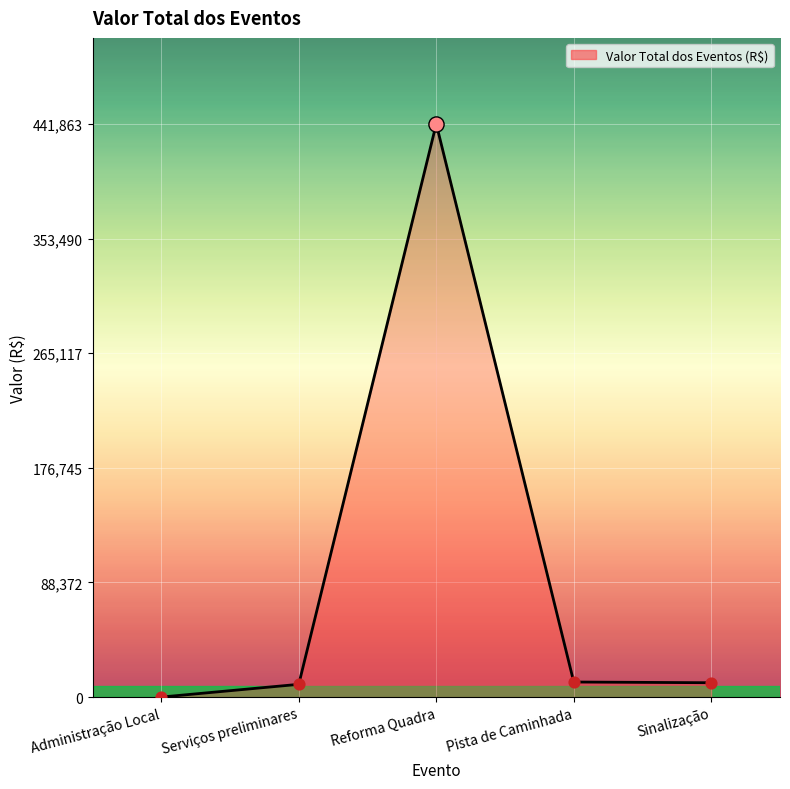

Between Pista de Caminhada and Reforma Quadra, which is larger?

Reforma Quadra